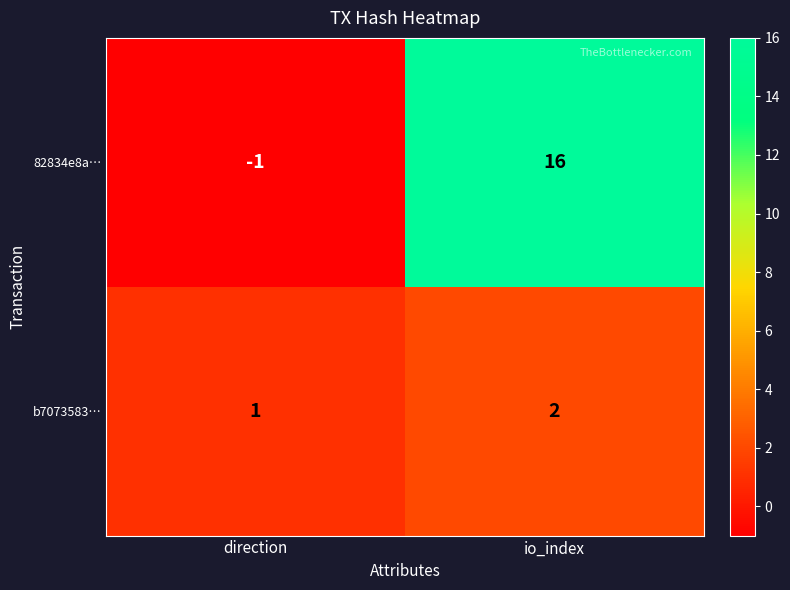

At how many categories does at least one series exceed 6?

1